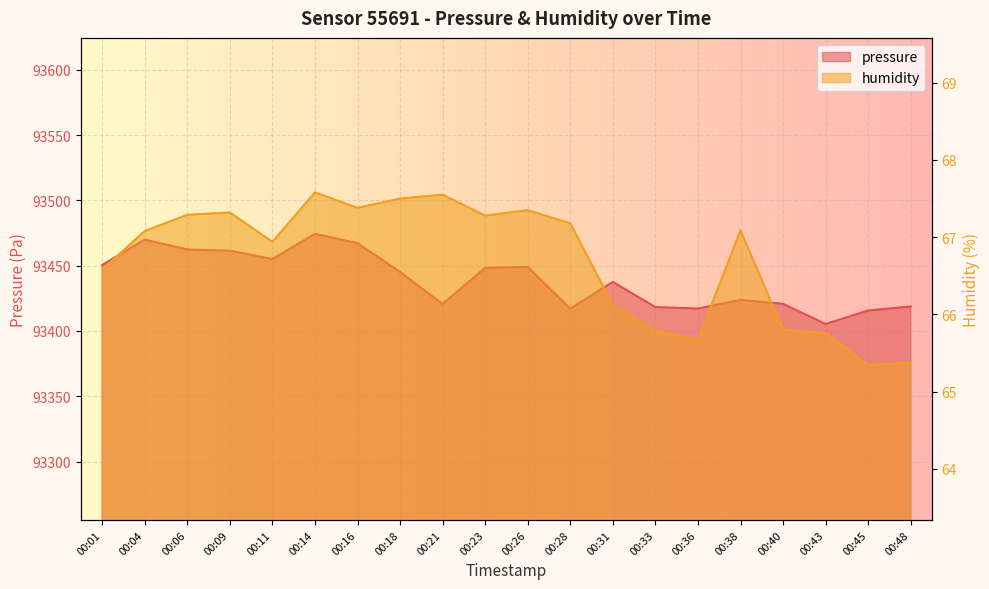

The humidity series shows 97.1 at 00:23. True or false?

False